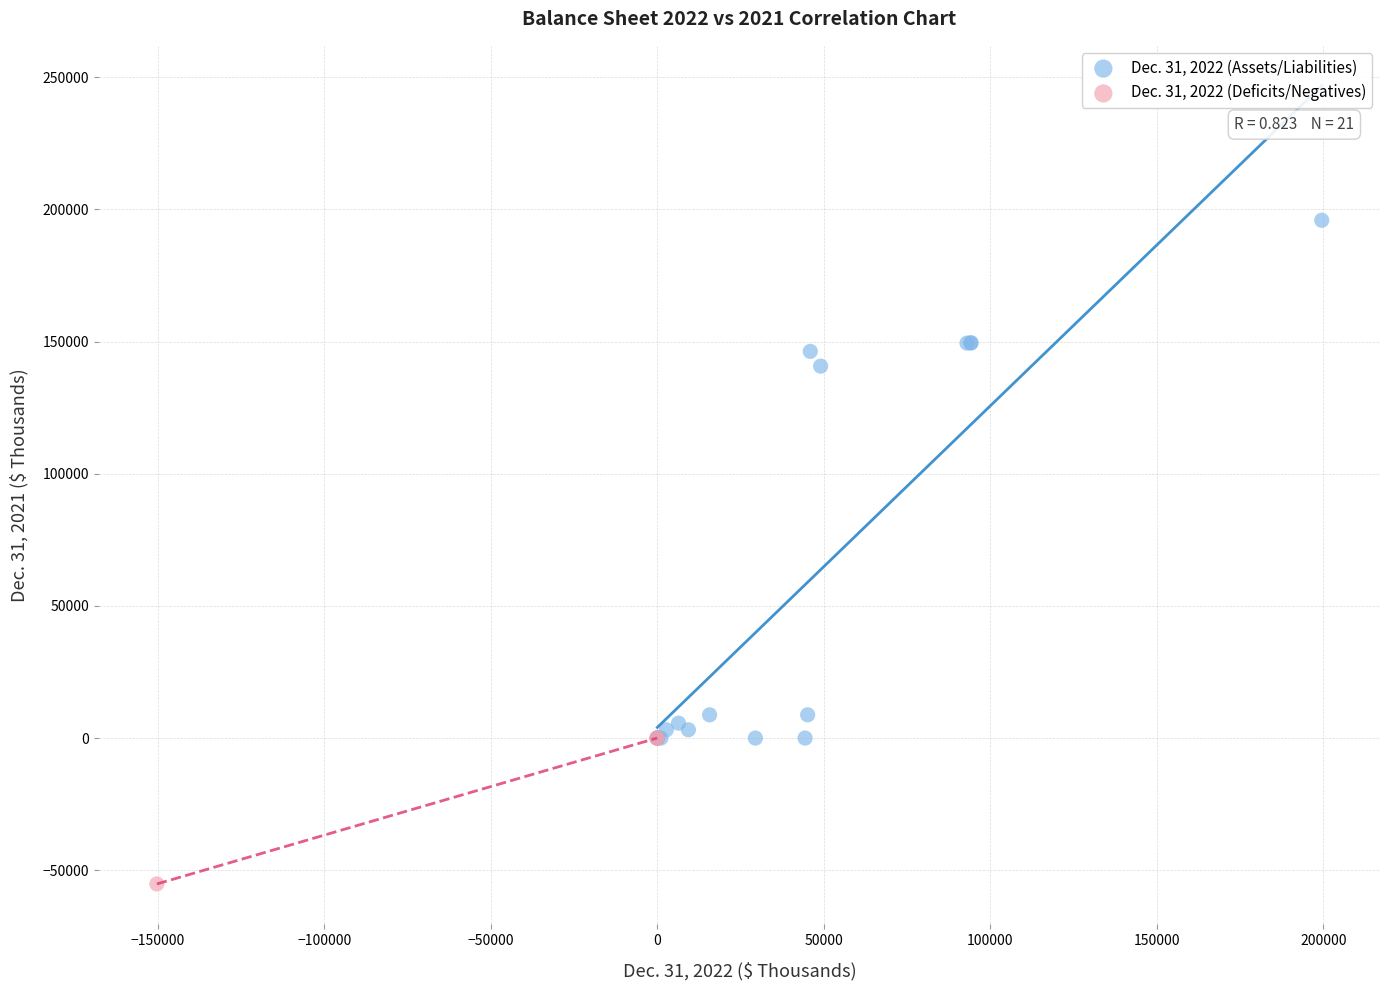

Which series contains the lowest Y value?

Dec. 31, 2022 (Deficits/Negatives)